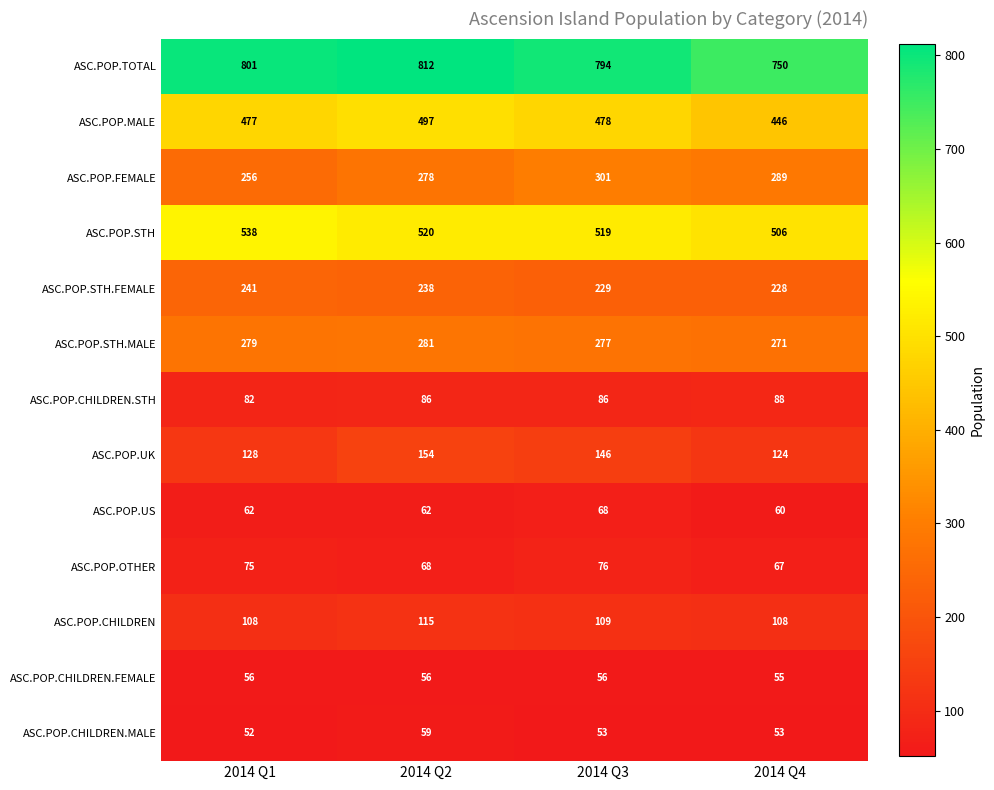

Which series has the largest total across all categories?

ASC.POP.TOTAL